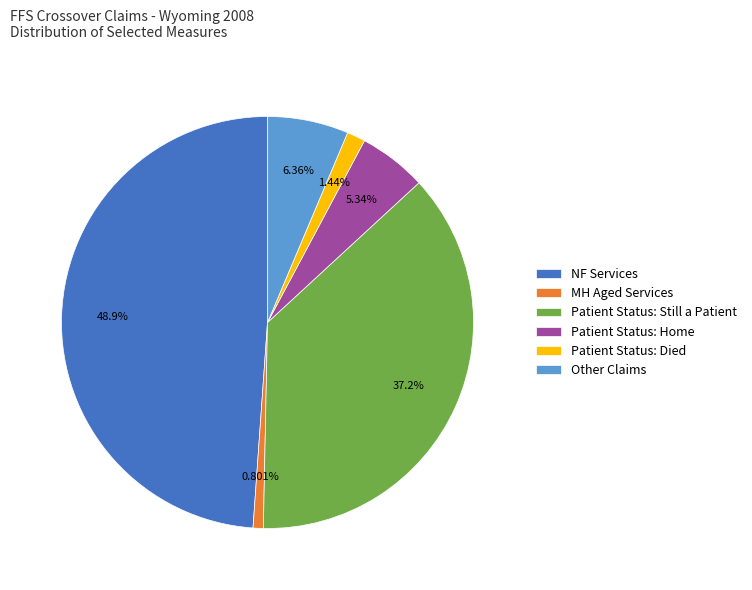

Between Patient Status: Died and Patient Status: Home, which is larger?

Patient Status: Home